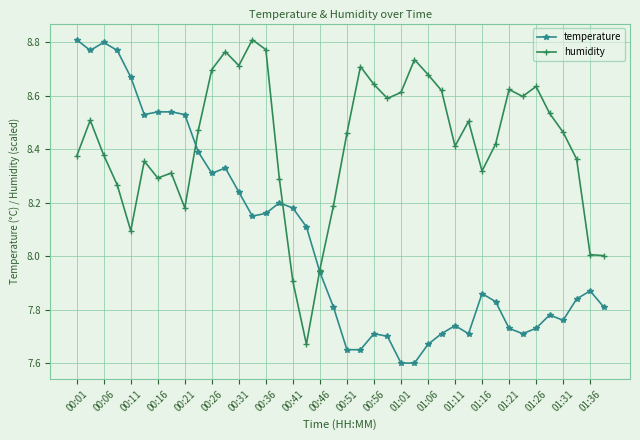

List the series in order of their overall mean, highest first.

humidity, temperature